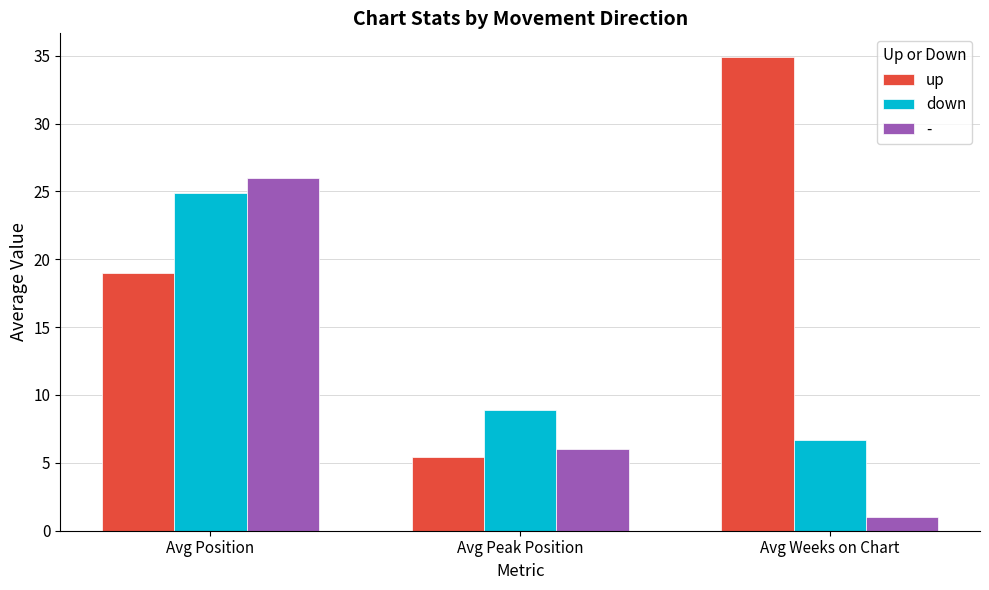

What value does the up series have at Avg Weeks on Chart?

34.9